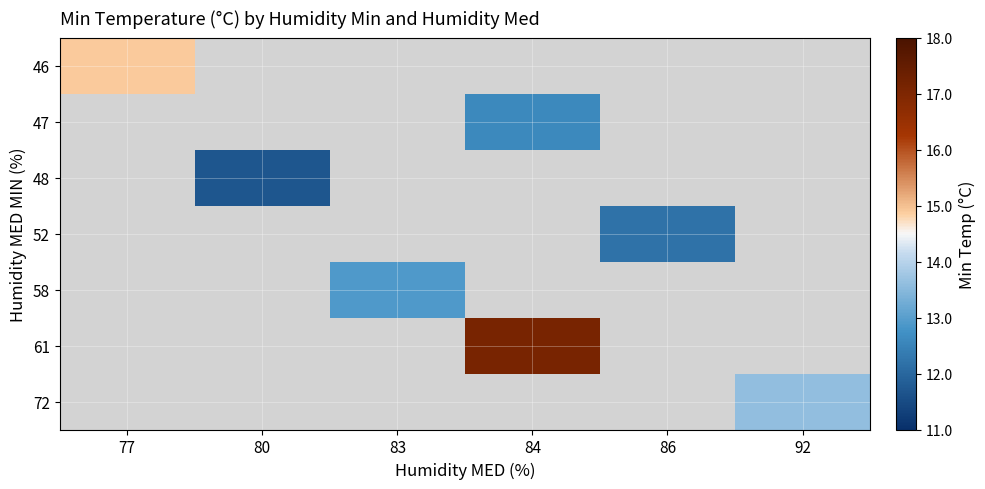

How many positive values does the 58 series have?

1